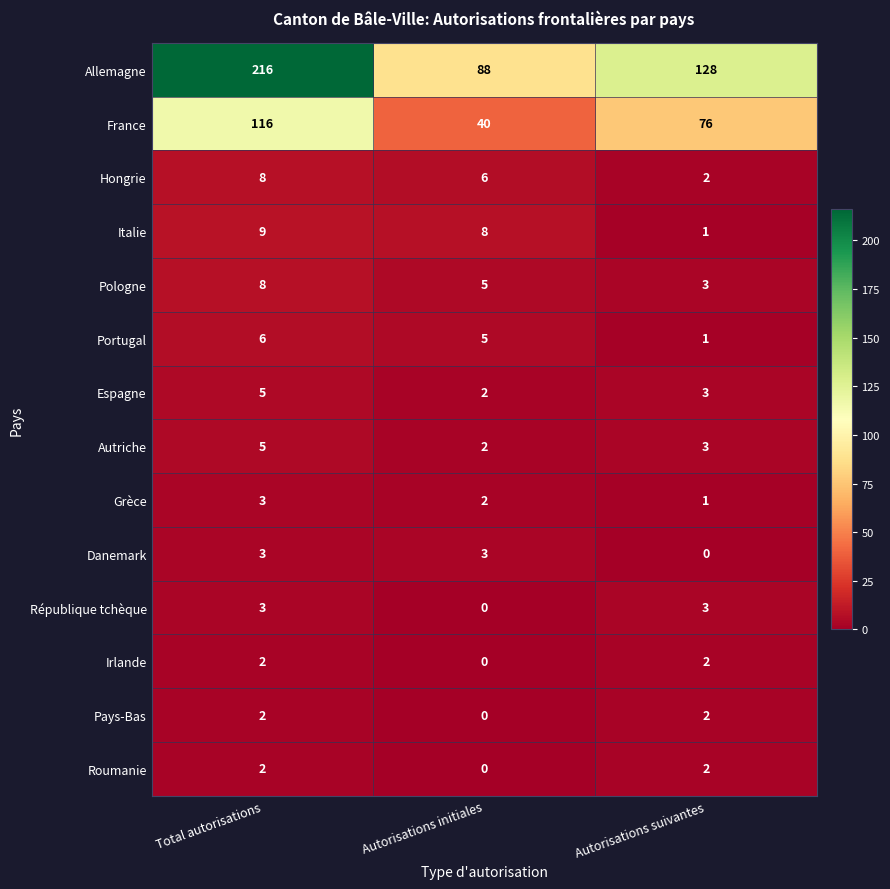

At which category is the sum across all series the highest?

Total autorisations